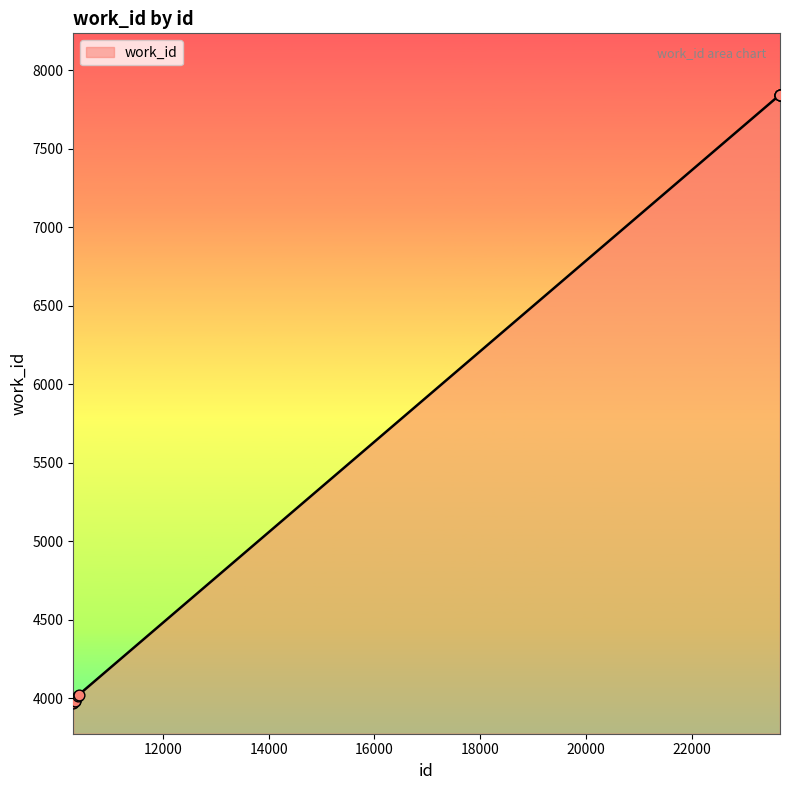

What is the greatest value displayed?

7842